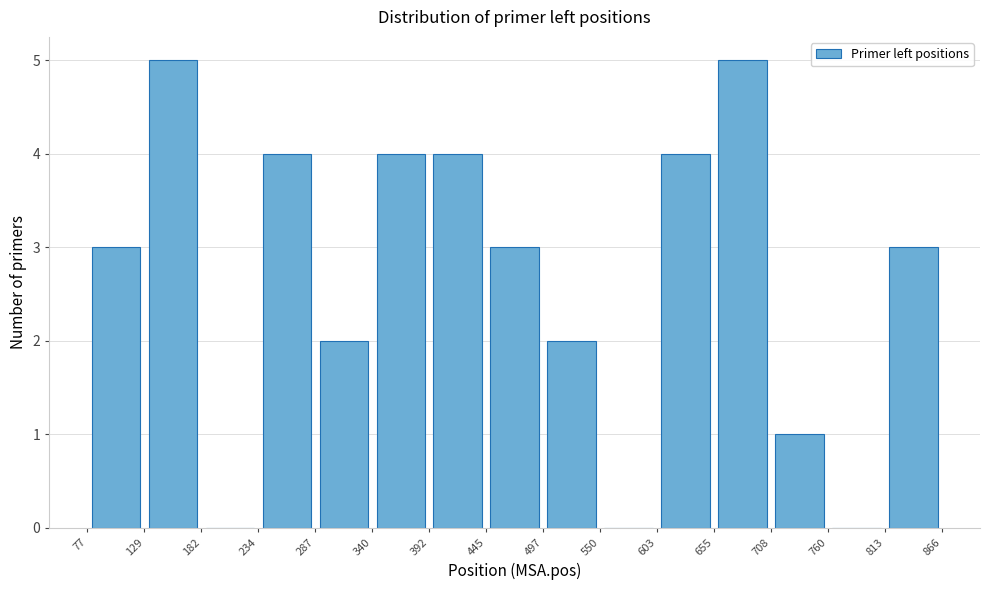

Reading left to right, transcribe this chart: for each bar, give the range it covers on the x-axis and its height. The values are not printed on the chart, so give them approximately, as read against the axis.

77 to 129: 3
129 to 182: 5
182 to 234: 0
234 to 287: 4
287 to 340: 2
340 to 392: 4
392 to 445: 4
445 to 497: 3
497 to 550: 2
550 to 603: 0
603 to 655: 4
655 to 708: 5
708 to 760: 1
760 to 813: 0
813 to 866: 3